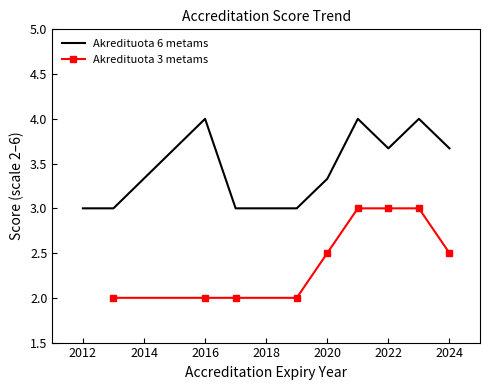

Where is the first local maximum for Akredituota 3 metams?

2013